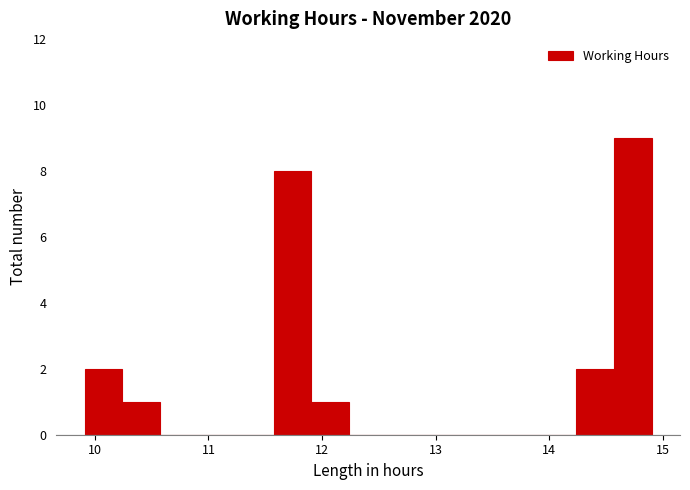

Read against the x-axis, roughly where is the centre of the tallest bar?

14.7